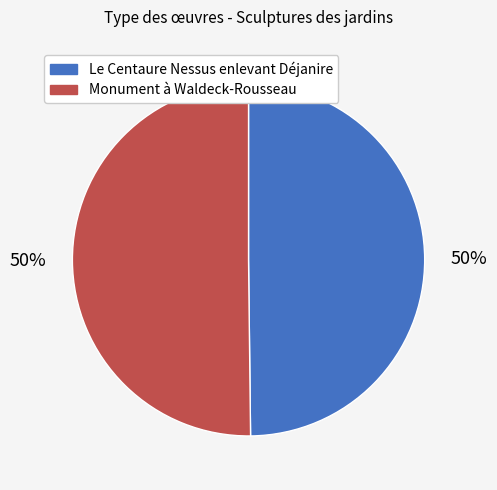

Do Monument à Waldeck-Rousseau and Le Centaure Nessus enlevant Déjanire together represent more than half of the pie?

Yes